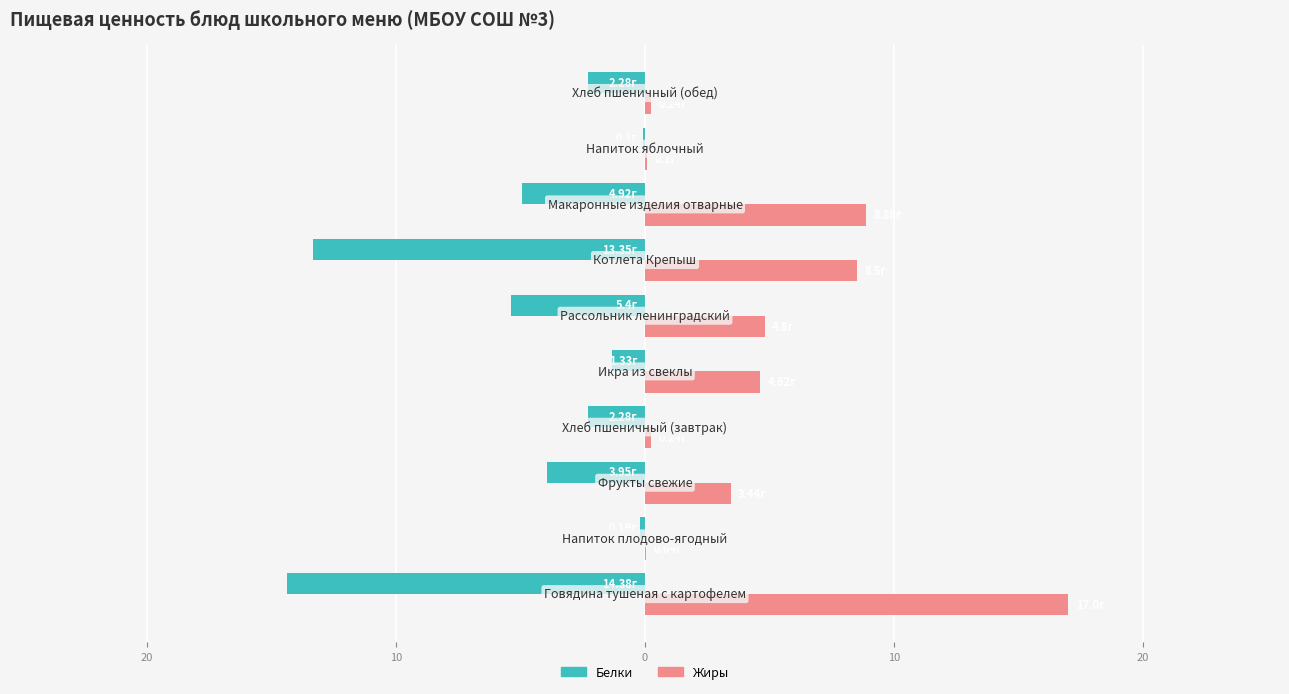

What are all the series names shown in the legend?

Белки, Жиры